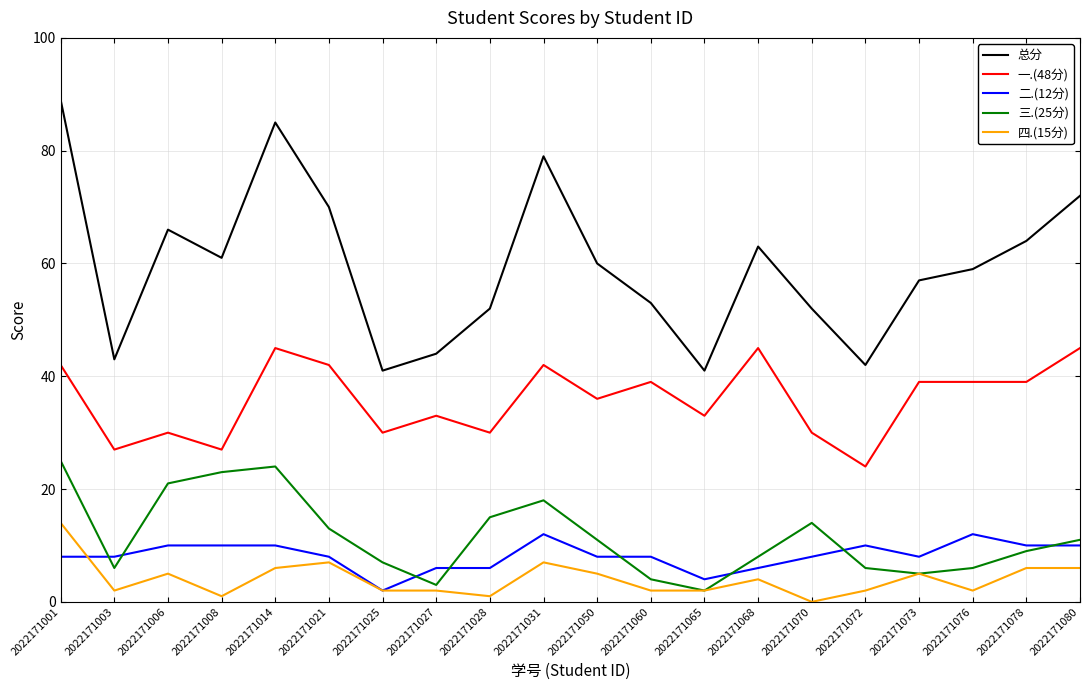

True or false: 二.(12分) has a value of 2 at 2022171025.

True